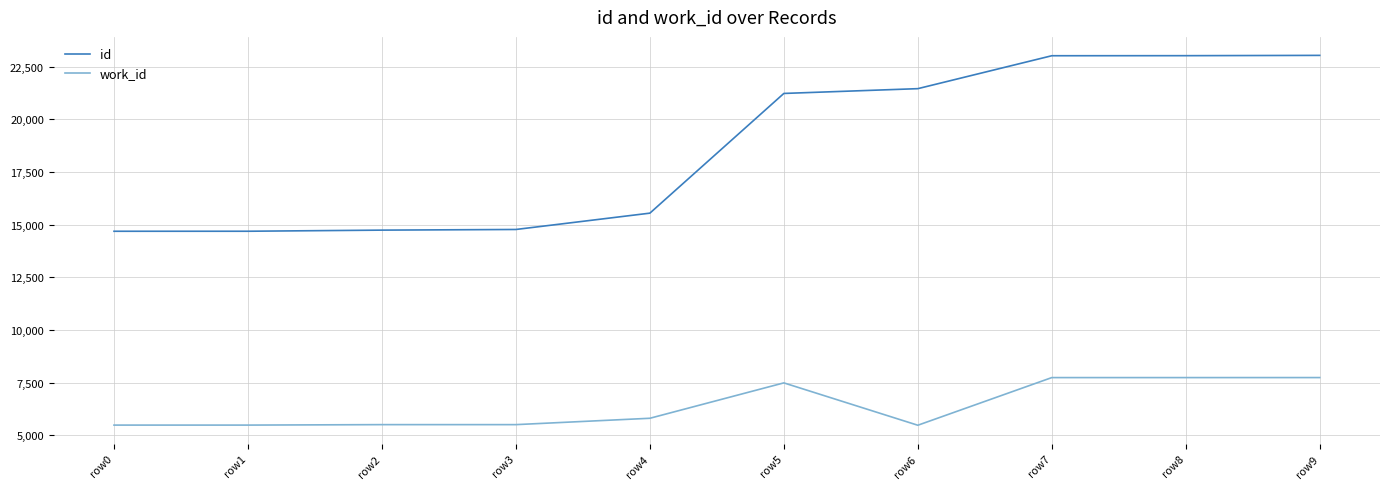

The value of work_id at row4 is 5807. True or false?

True